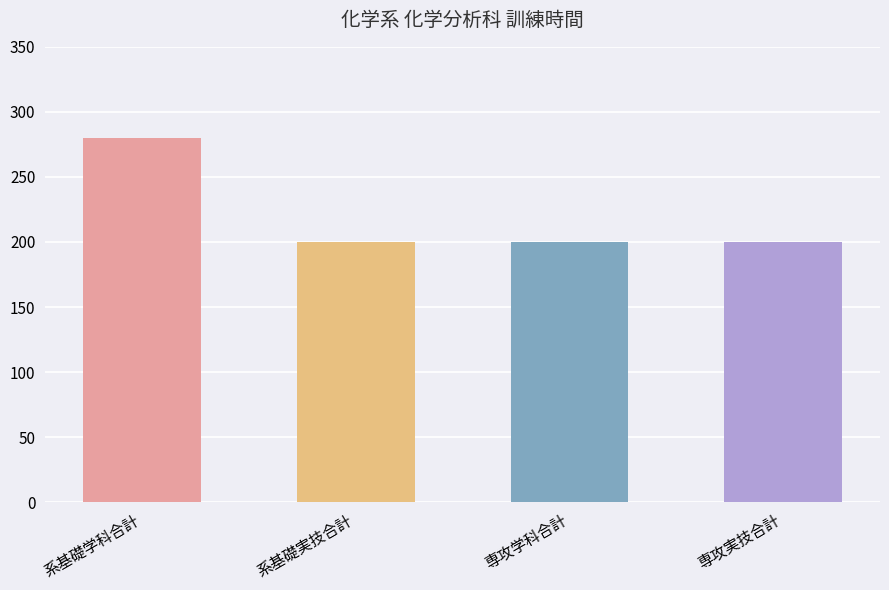

Read the value at 専攻学科合計.

200